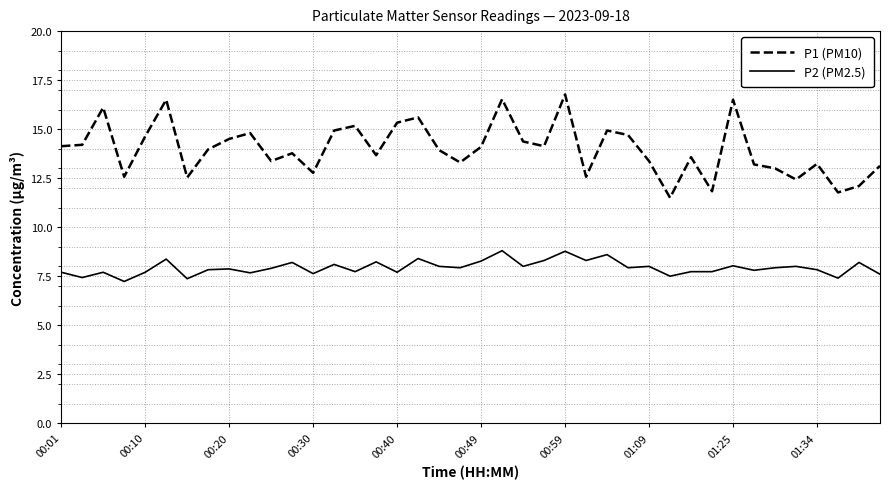

True or false: P1 (PM10) and P2 (PM2.5) cross at least once.

False